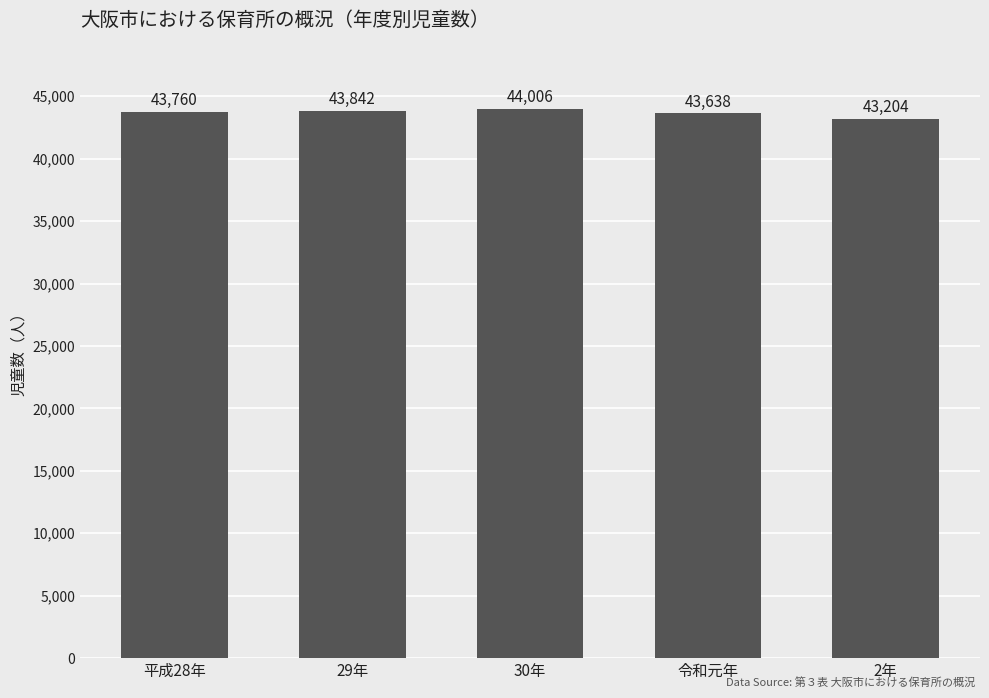

Between 2年 and 29年, which is larger?

29年